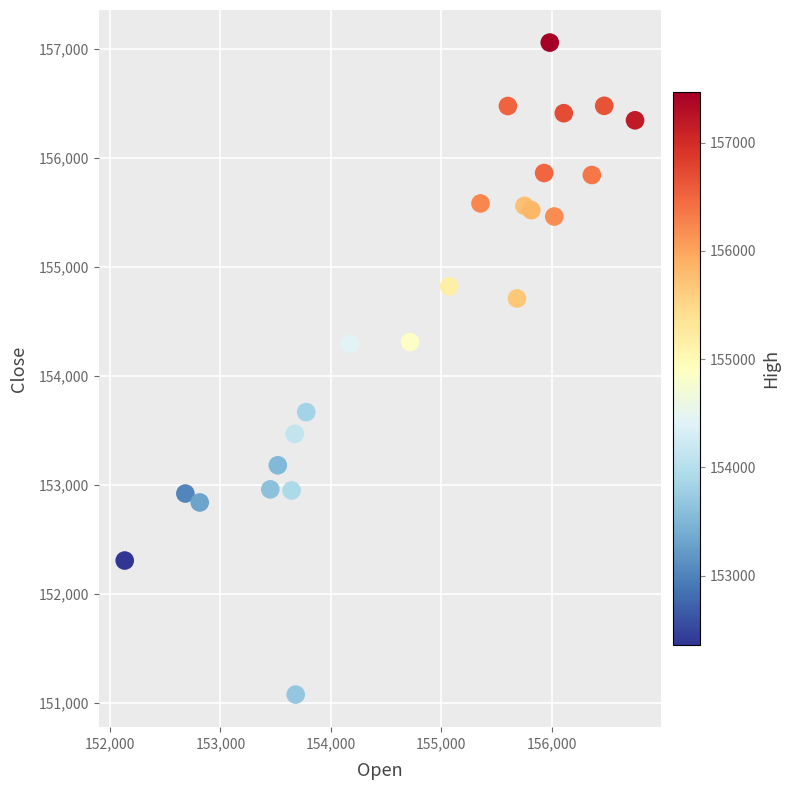

What is the range of X values (max minus min)?

4620